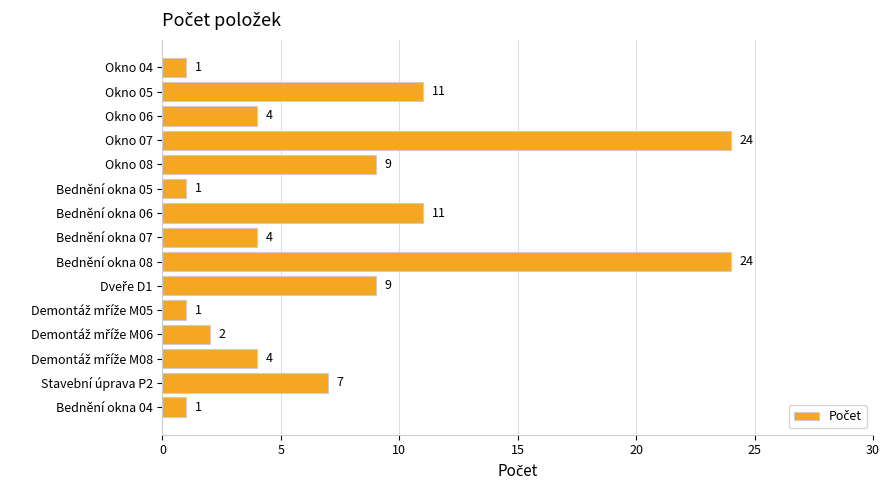

The value at Bednění okna 05 is 0. True or false?

False